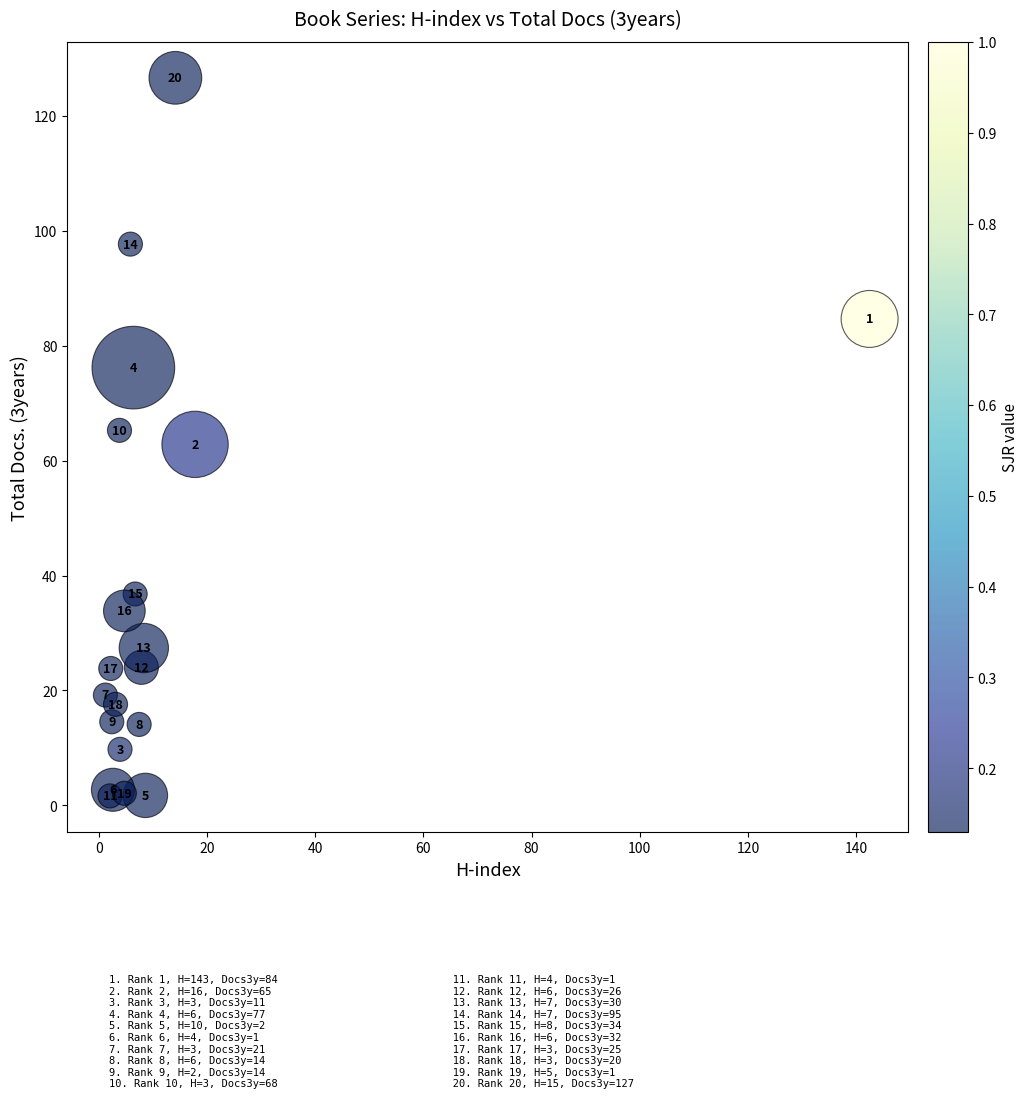

What Y value in the scatter plot is closest to 64?

62.8